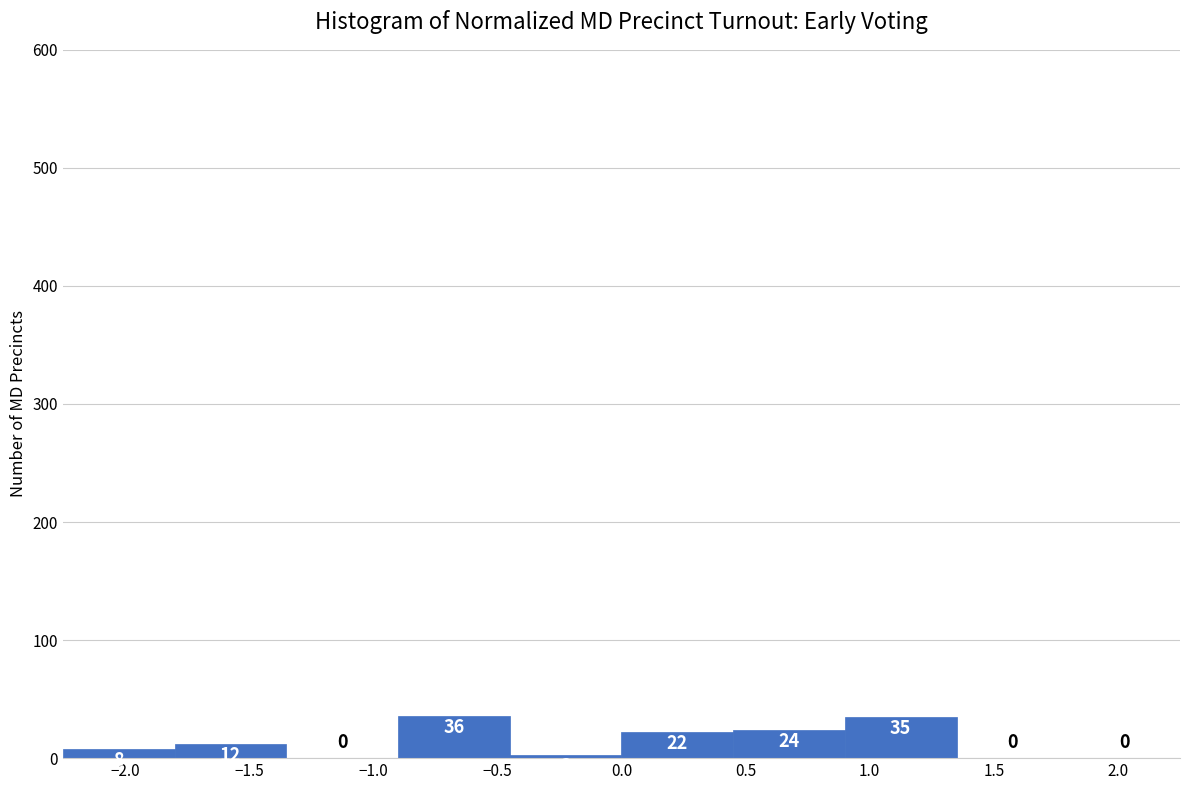

Reading left to right, list every bar in this chart as the range it spans on the x-axis followed by its height.

-2.25 to -1.80: 8
-1.80 to -1.35: 12
-1.35 to -0.90: 0
-0.90 to -0.45: 36
-0.45 to 0.00: 3
0.00 to 0.45: 22
0.45 to 0.90: 24
0.90 to 1.35: 35
1.35 to 1.80: 0
1.80 to 2.25: 0